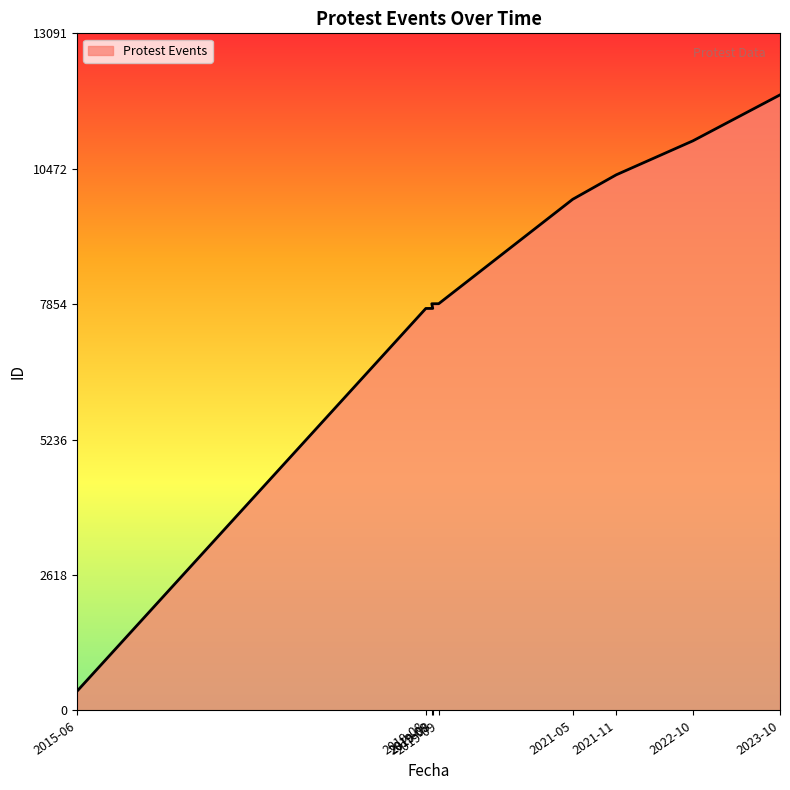

True or false: the data has more than 0 interior local peaks.

False